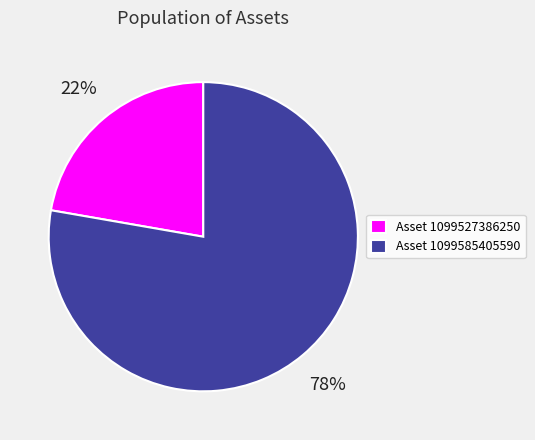

Does Asset 1099585405590 represent more than half of the total?

Yes